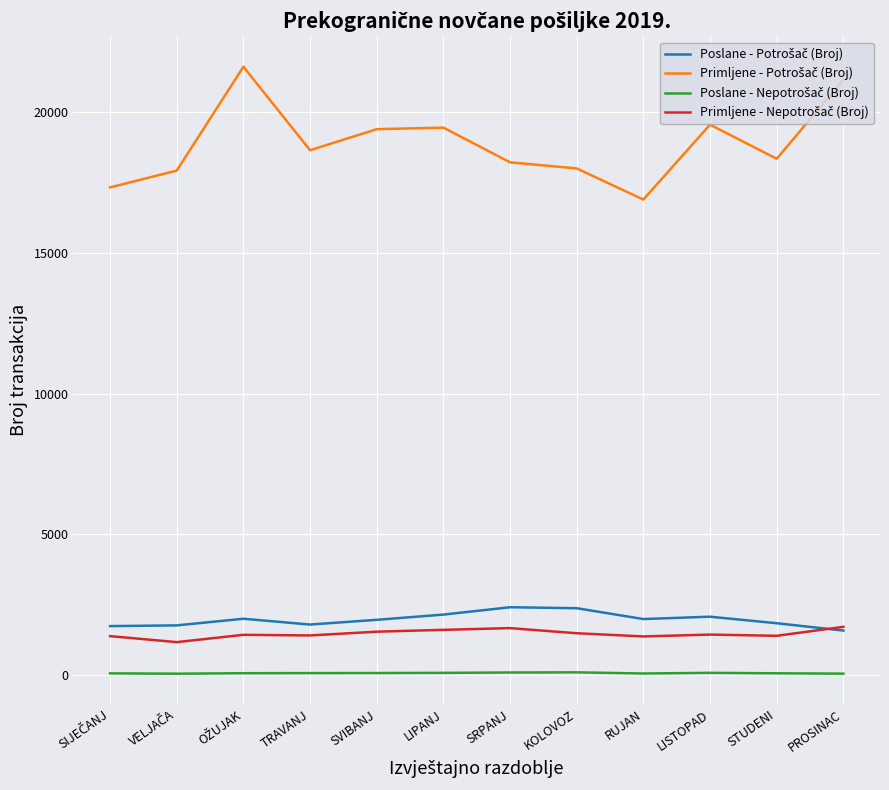

What is the maximum value shown in the chart?

21616